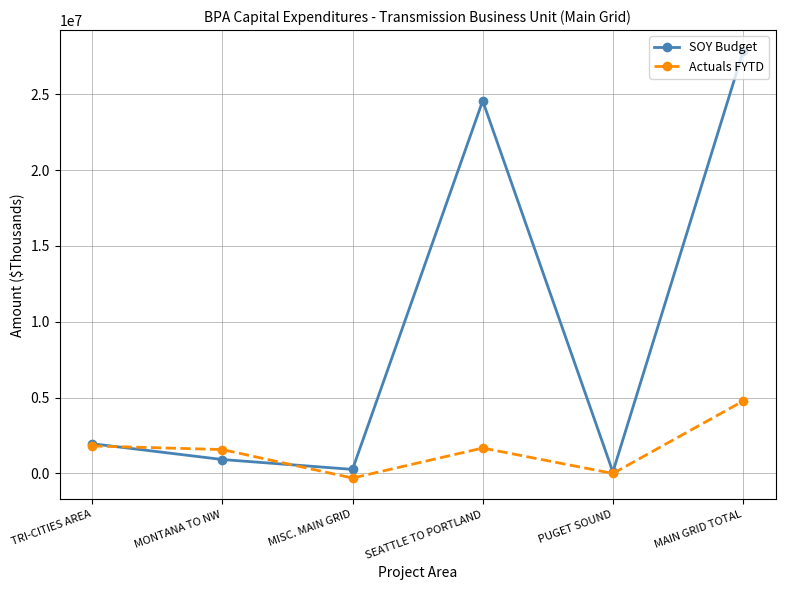

What is the average value of the SOY Budget series?

9272179.9